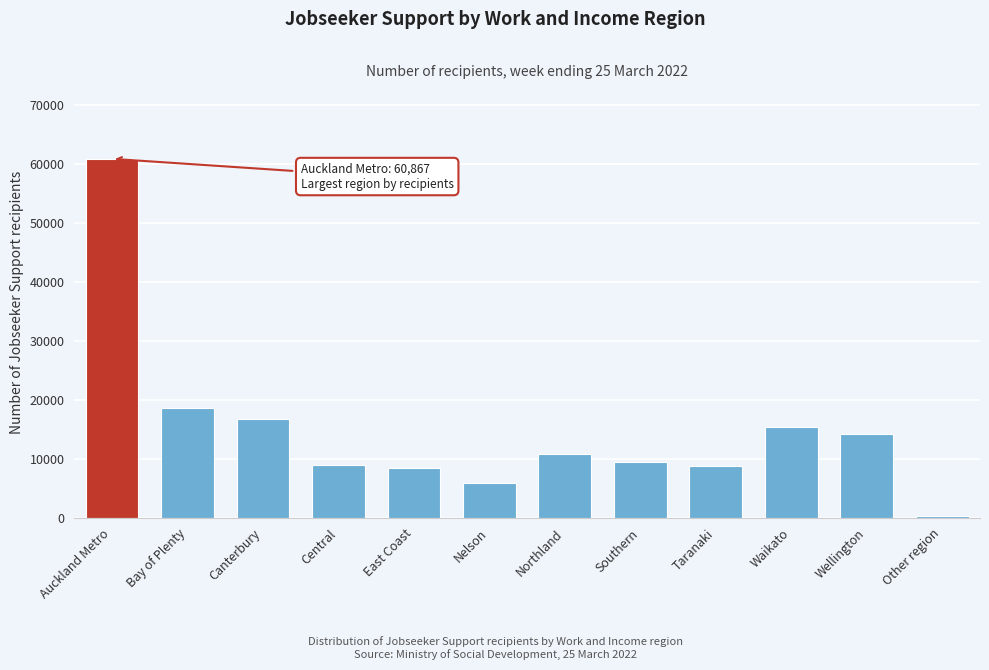

Which category has the highest value across all series?

Auckland Metro